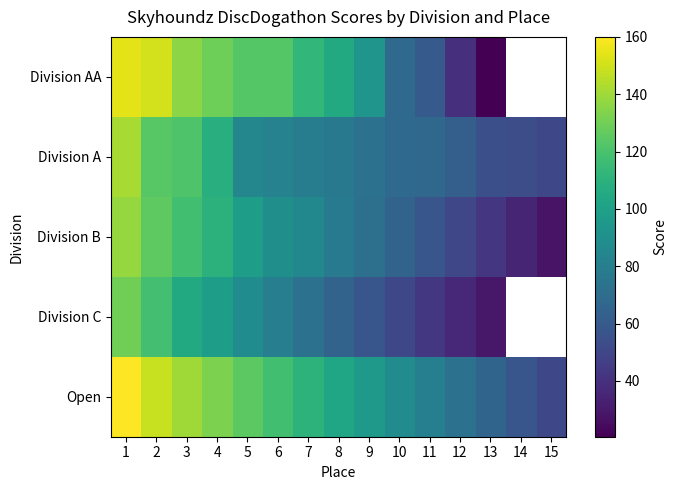

Which series has the largest range (max minus min)?

Division AA